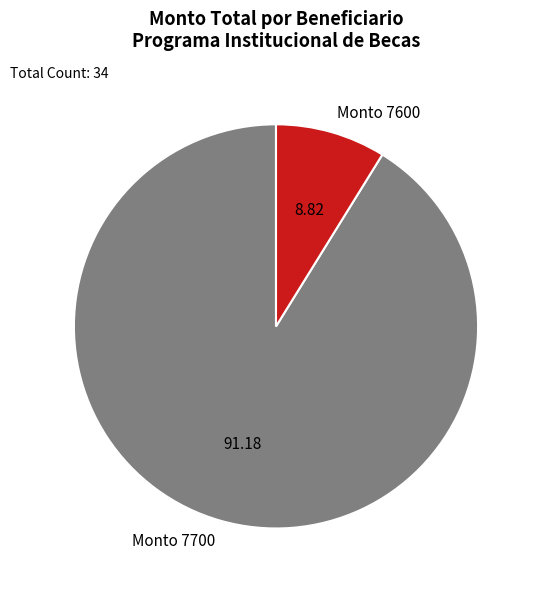

Which category accounts for the majority?

Monto 7700